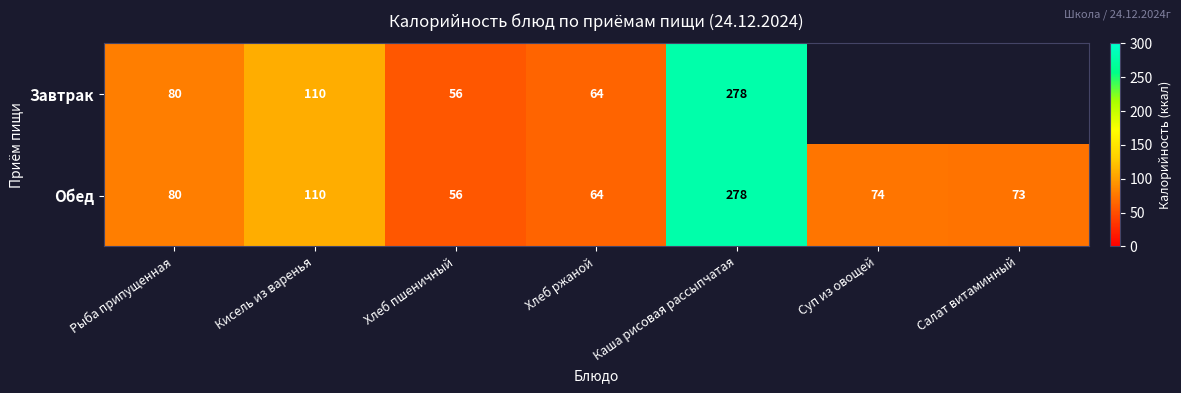

The value of Обед at Суп из овощей is 74.0. True or false?

True